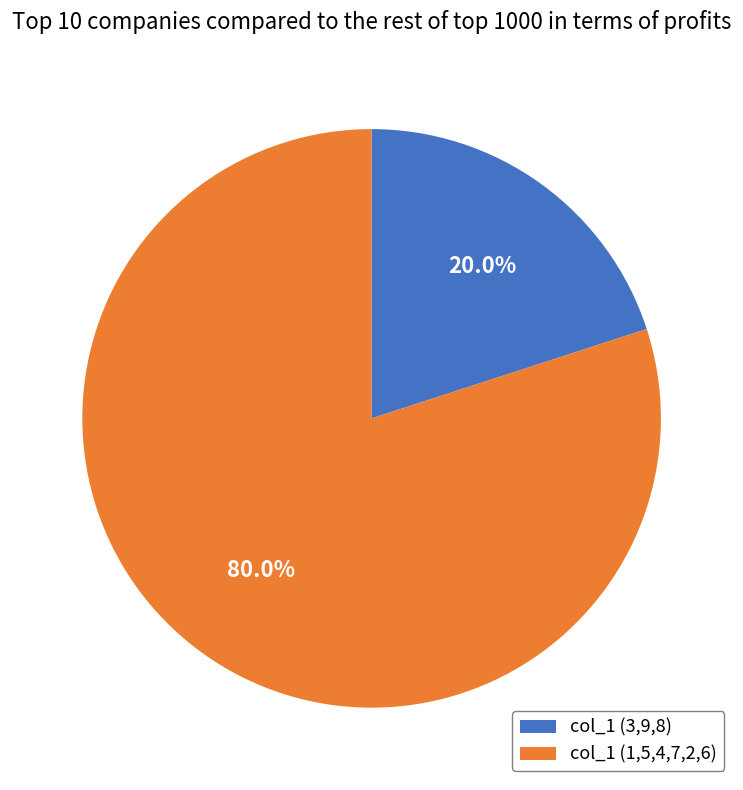

Between col_1 (1,5,4,7,2,6) and col_1 (3,9,8), which is larger?

col_1 (1,5,4,7,2,6)